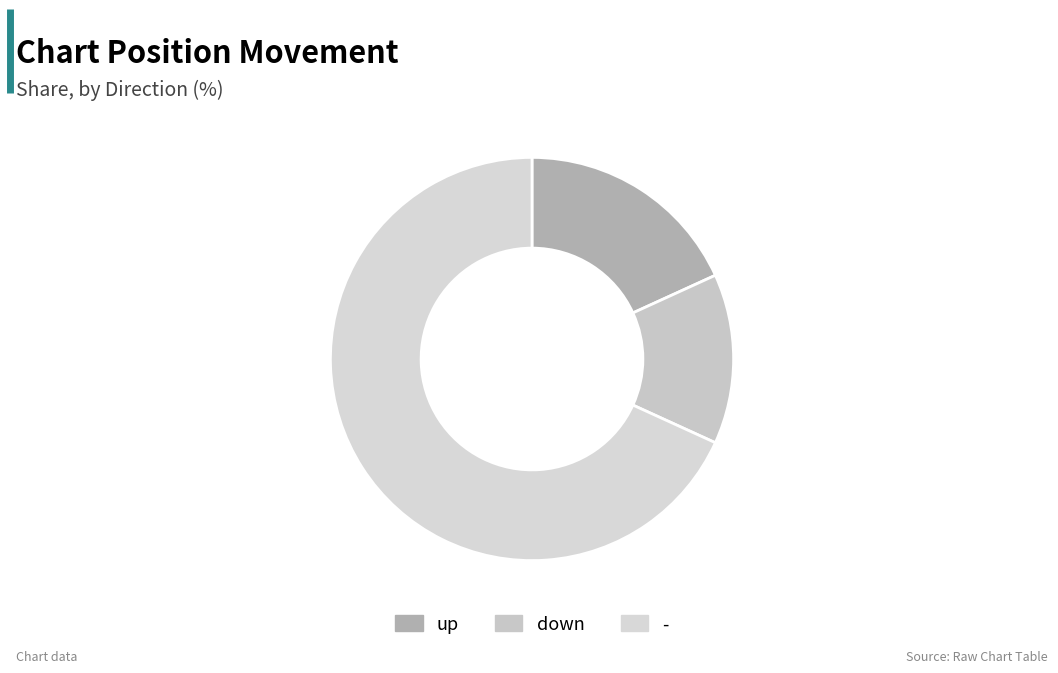

What percentage is the - slice, to the nearest percent?

68%